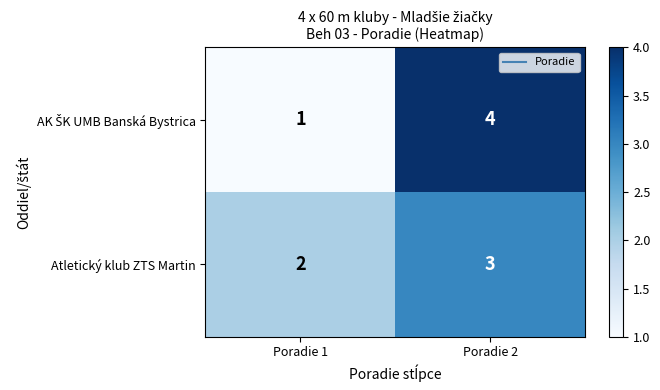

At which category is the sum across all series the highest?

Poradie 2